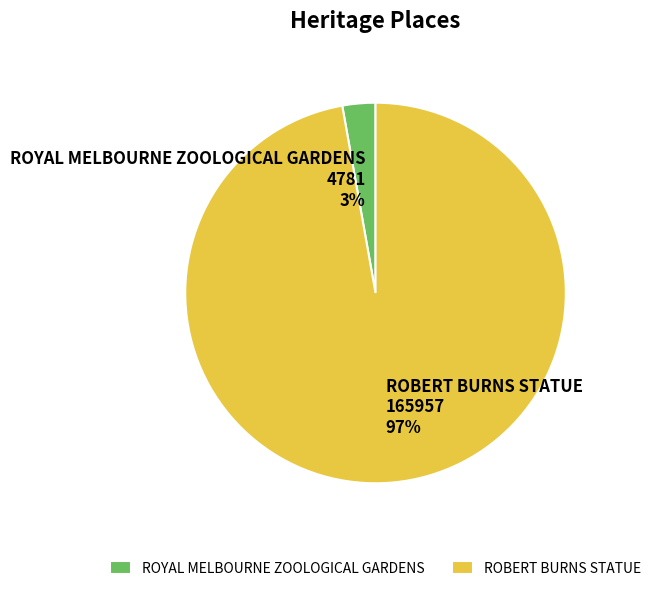

To the nearest percent, what is the difference between the ROBERT BURNS STATUE and ROYAL MELBOURNE ZOOLOGICAL GARDENS slice percentages?

94%